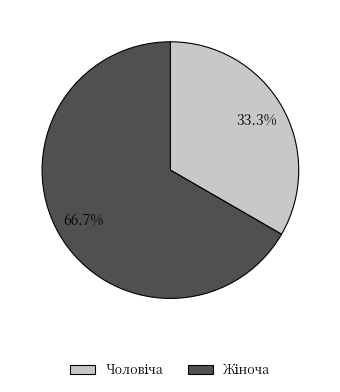

To the nearest percent, what is the difference between the largest and smallest slice percentages?

33%